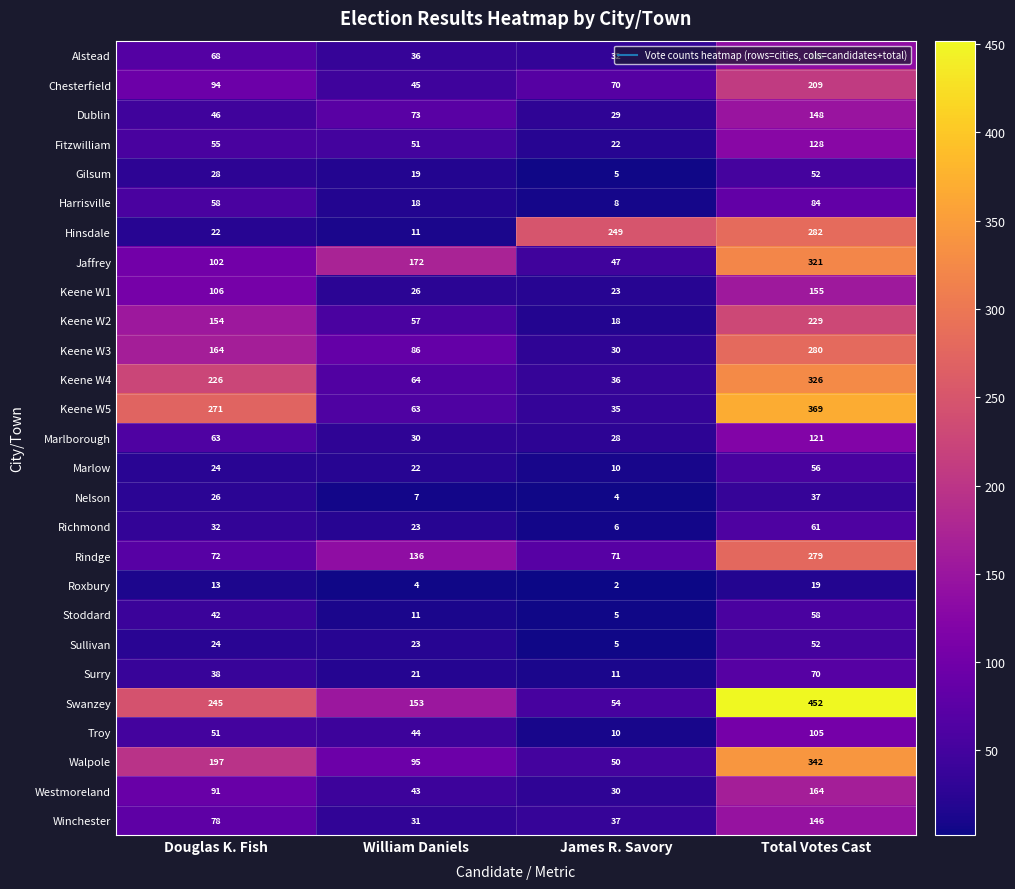

What is the total value across all series at James R. Savory?

927